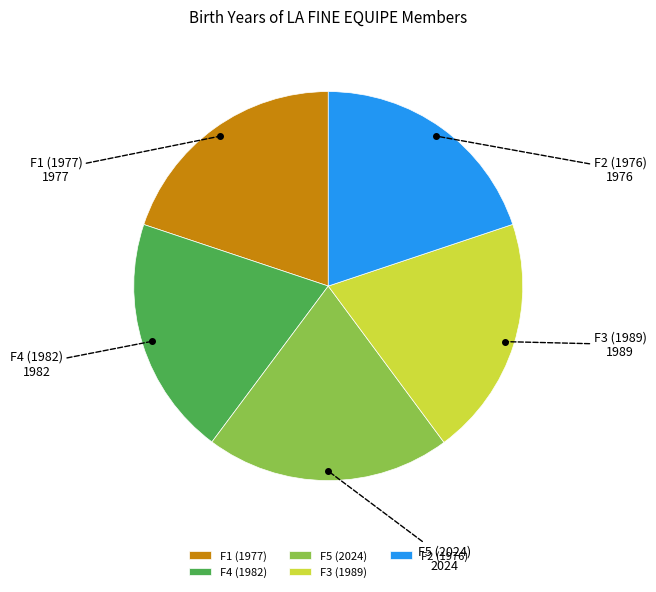

Is F1 (1977) the majority of the pie?

No